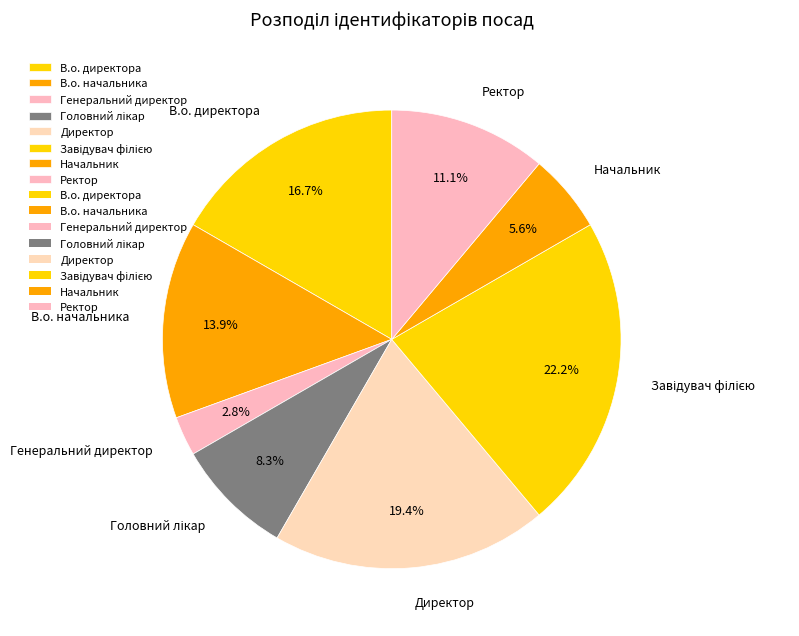

To the nearest percent, what portion does Ректор represent?

11%